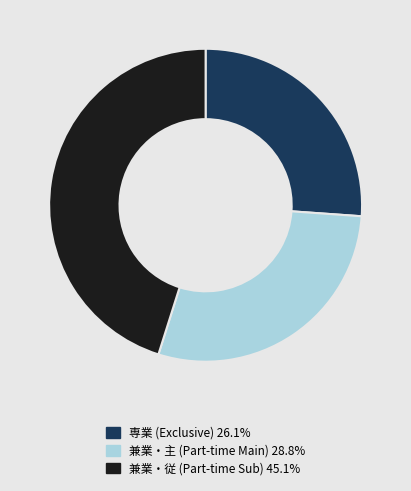

Is there any slice that represents more than half of the pie?

No